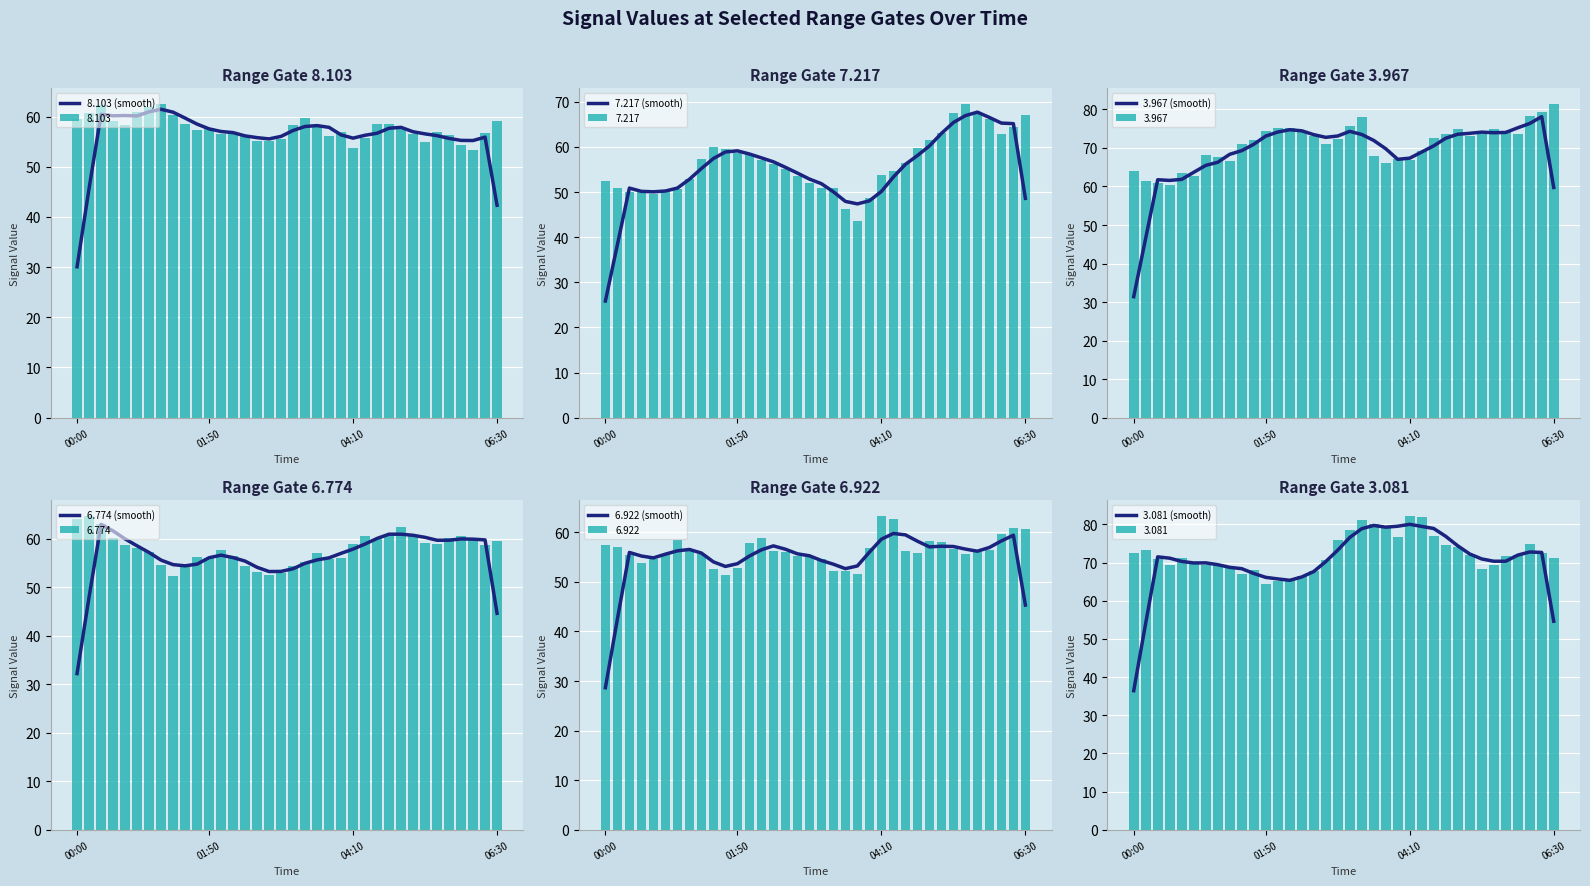

What is the total value across all series at 00:00?

184.6